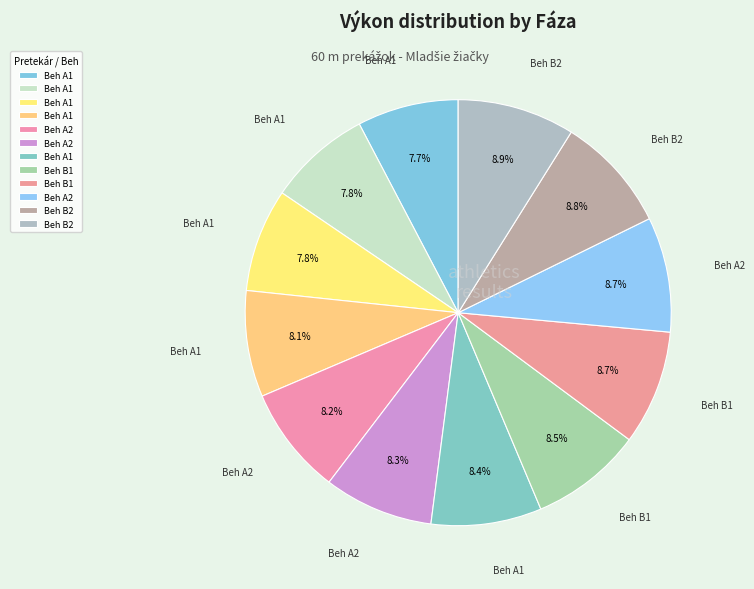

Does any single category account for the majority?

No